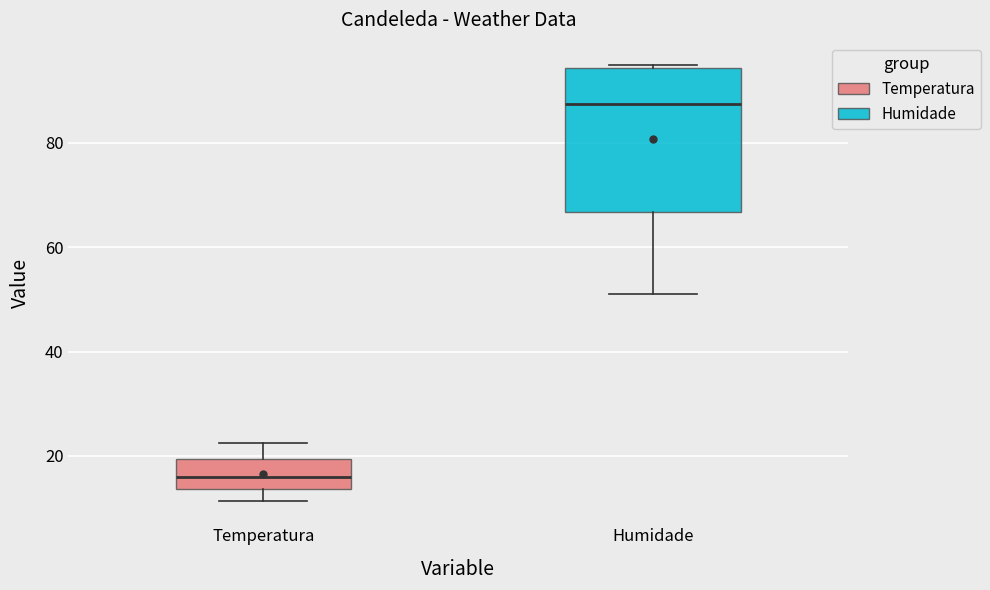

Reading left to right, read every box against the y-axis: the position of its median line, the range the box covers, and the ends of its whiskers. The values are not printed on the chart, so give them approximately, as read against the axis.

Temperatura: median 16, box 14 to 20, whiskers 12 to 22
Humidade: median 88, box 66 to 94, whiskers 52 to 96